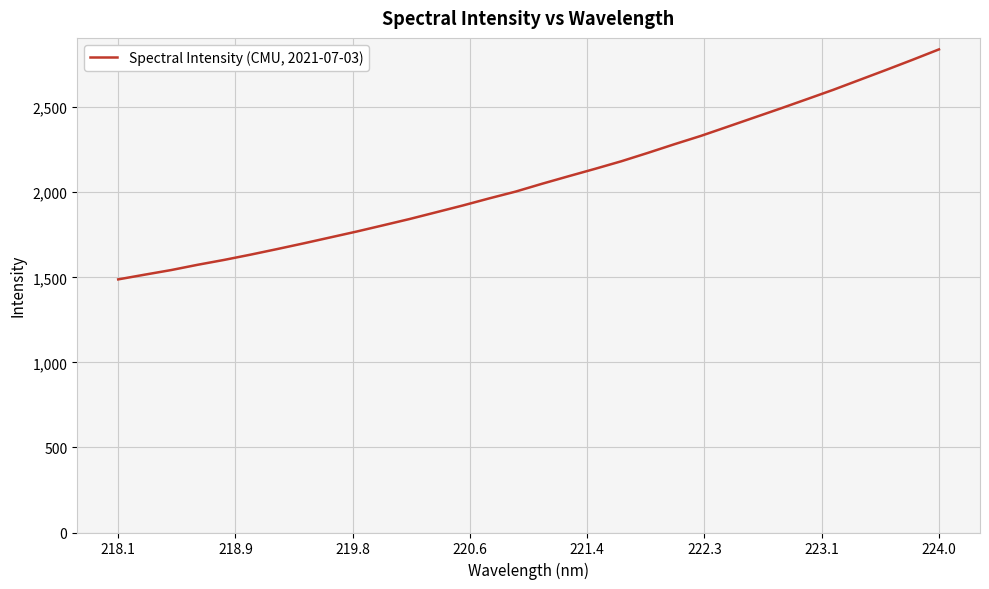

What is the greatest value displayed?

2839.7